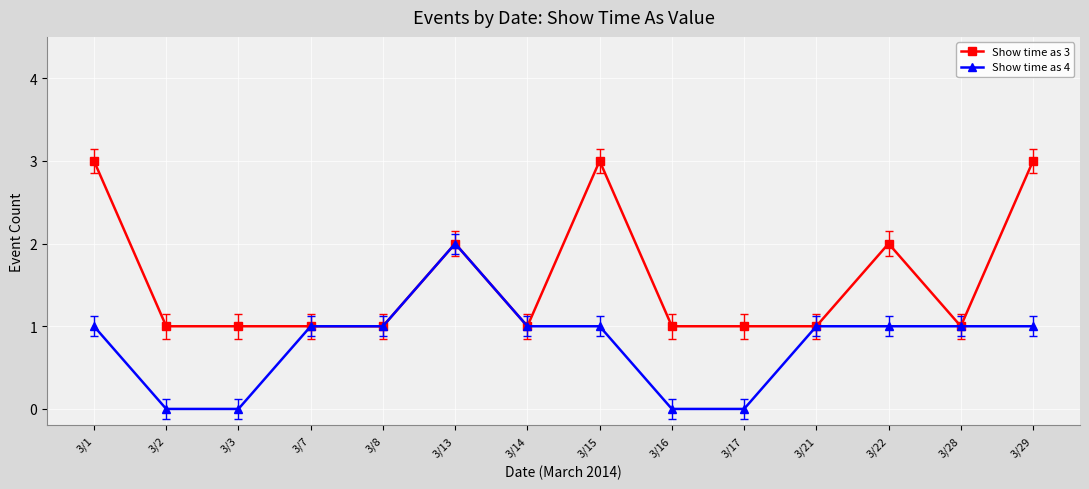

What is the difference between the maximum and minimum values in the Show time as 3 series?

2